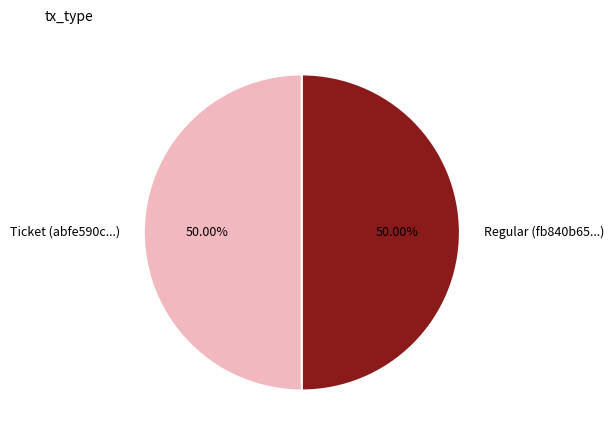

Count the number of slices in the pie.

2